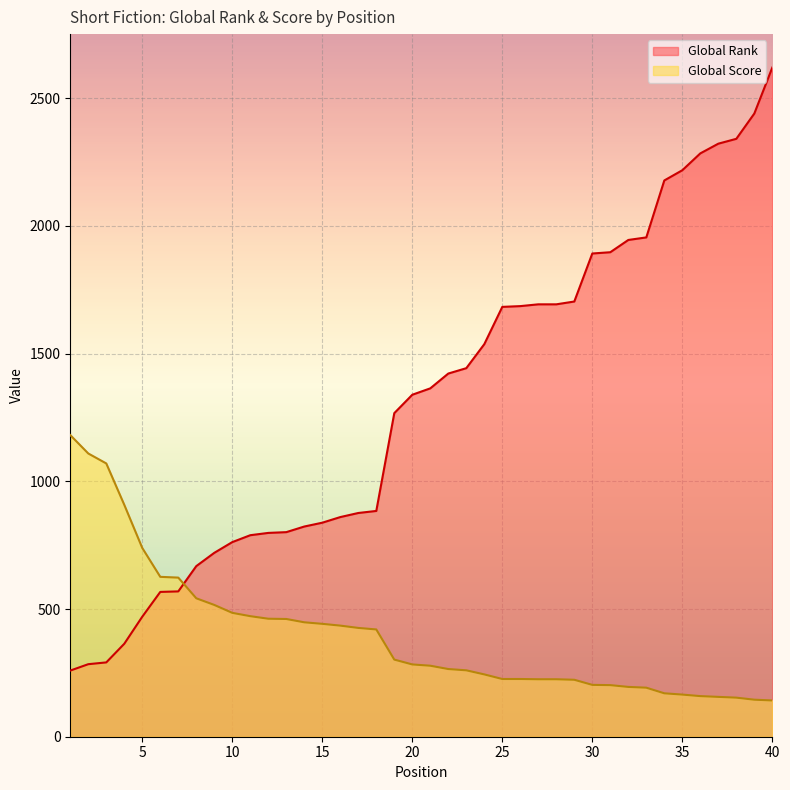

What is the total value across all series at 37?

2478